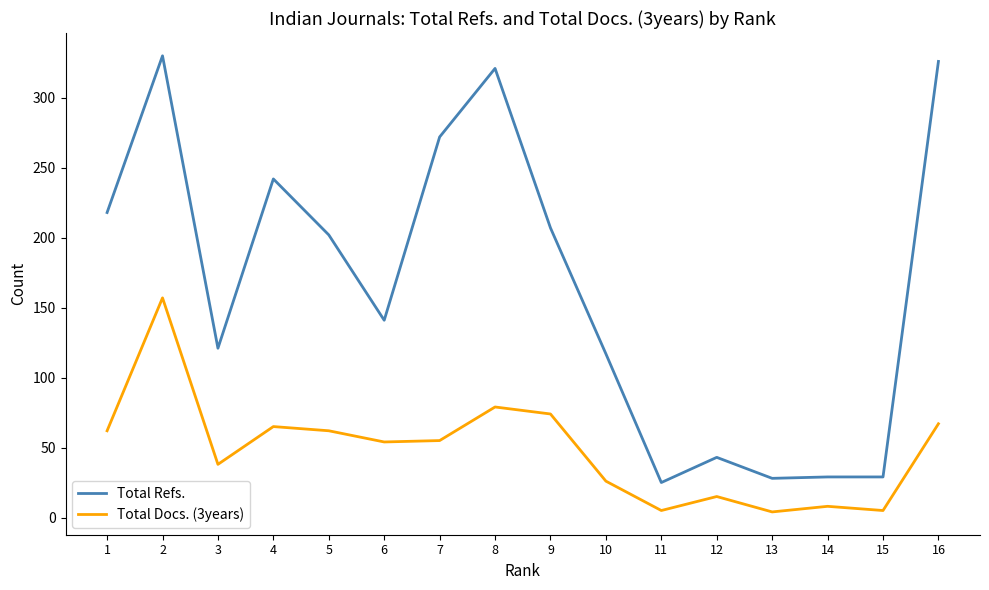

At 14, list the series in order from largest to smallest.

Total Refs., Total Docs. (3years)